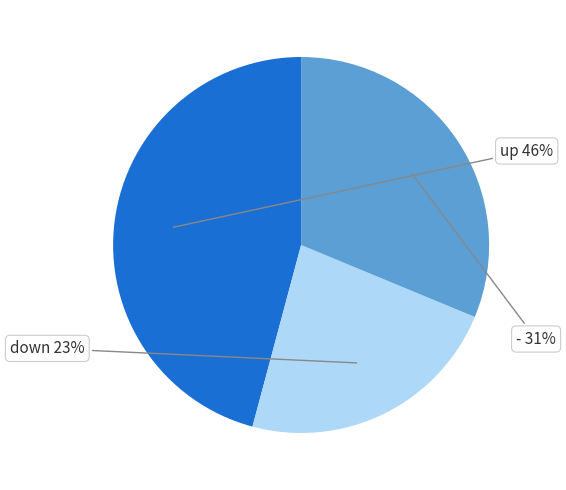

Count the number of slices in the pie.

3